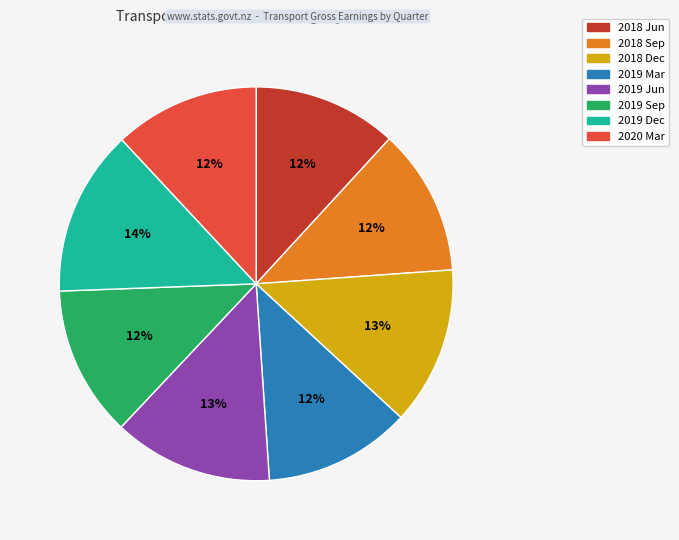

How many segments does this pie chart have?

8